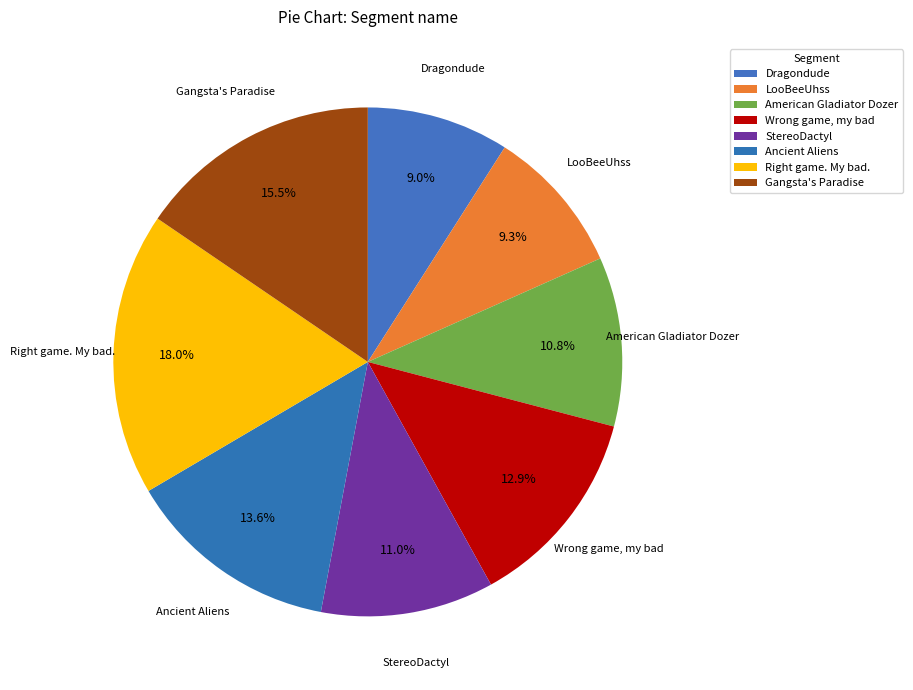

How many slices are in this pie chart?

8